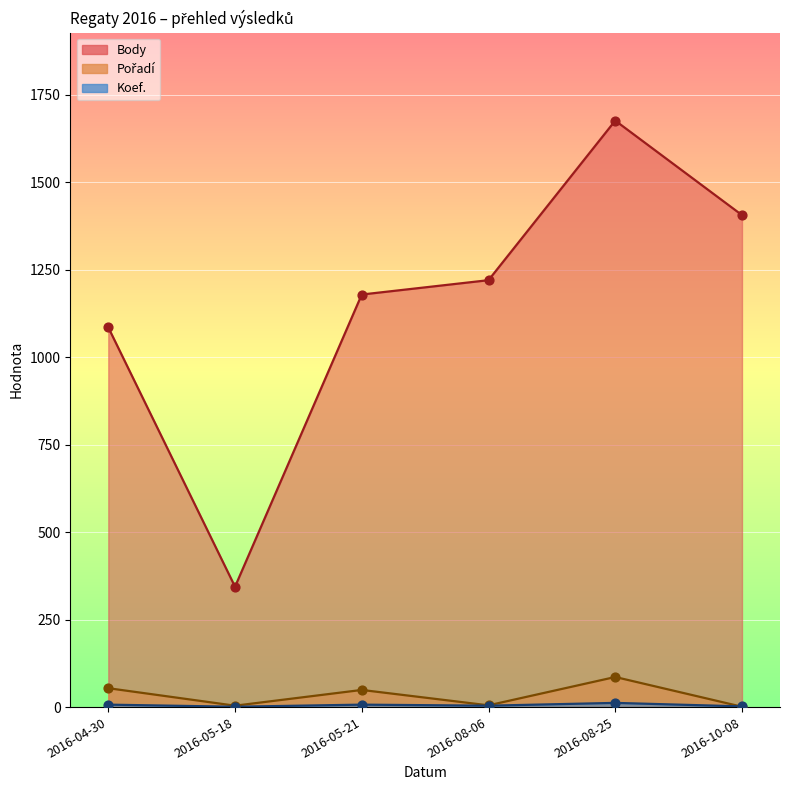

At which category is the sum across all series the highest?

2016-08-25